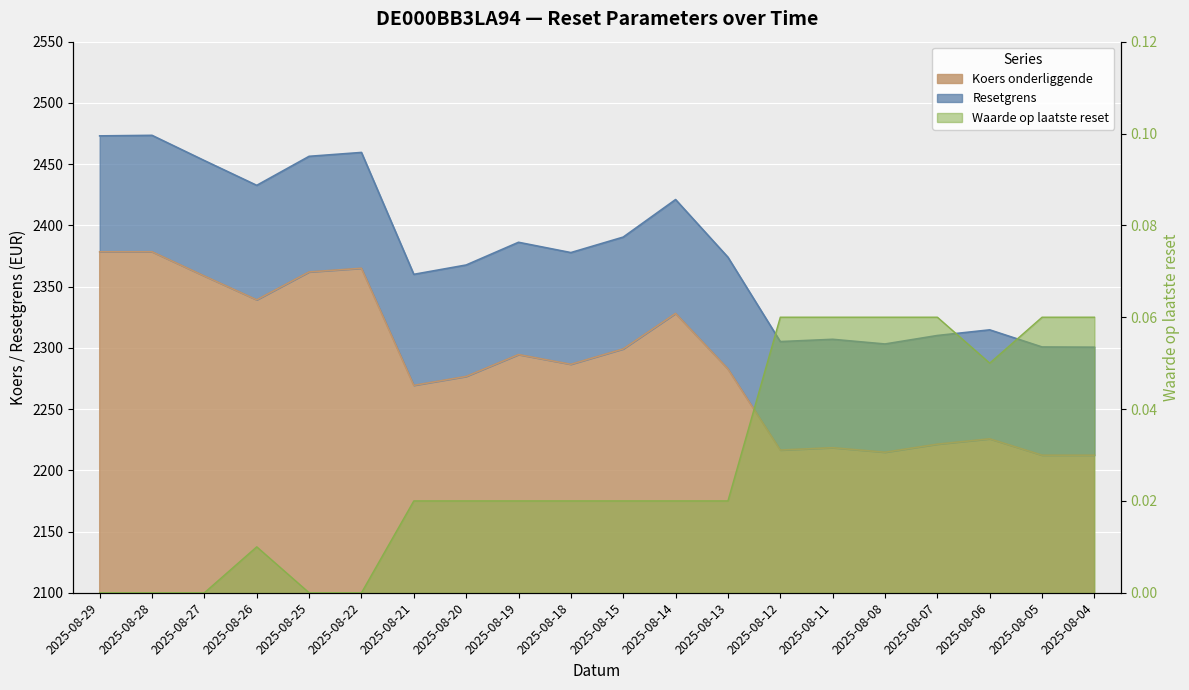

Does the chart display data point markers on the line(s)?

No